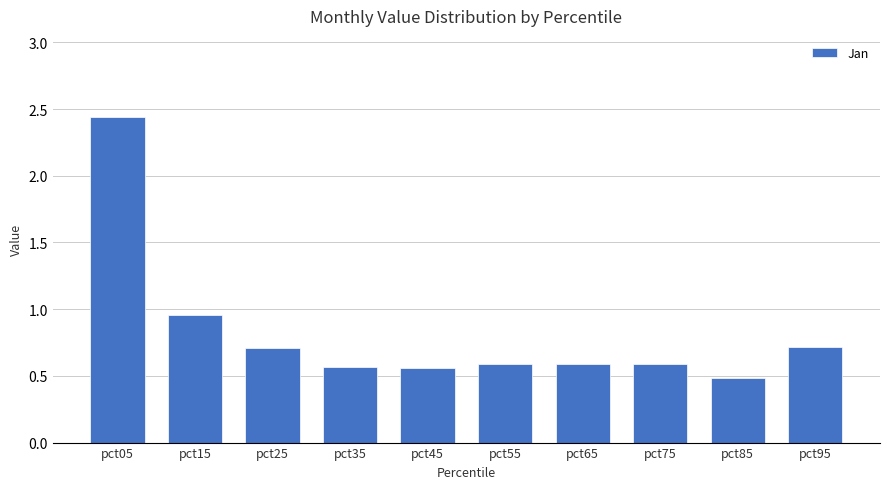

Which category has the highest value across all series?

pct05